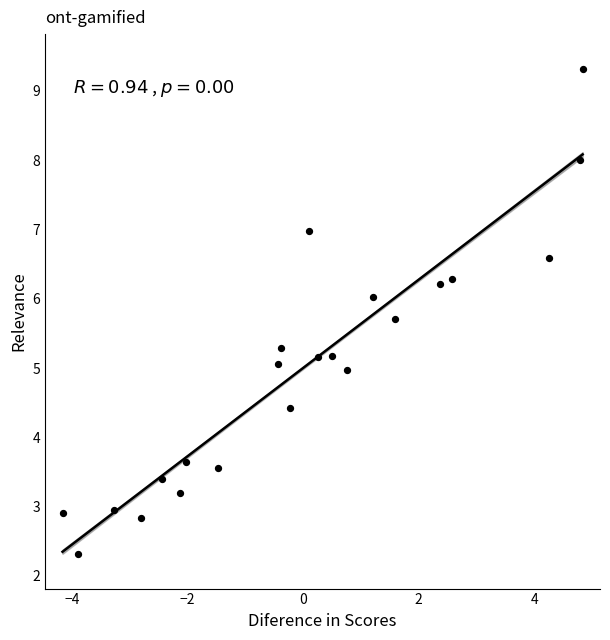

What is the range of X values (max minus min)?

9.0